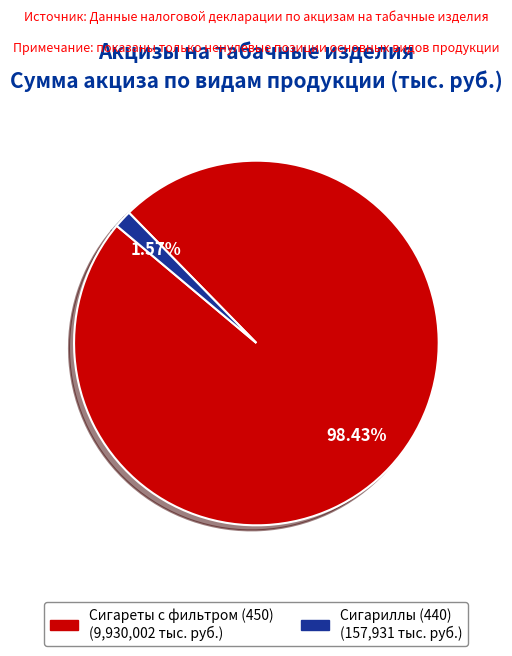

Is there a majority slice in this chart?

Yes